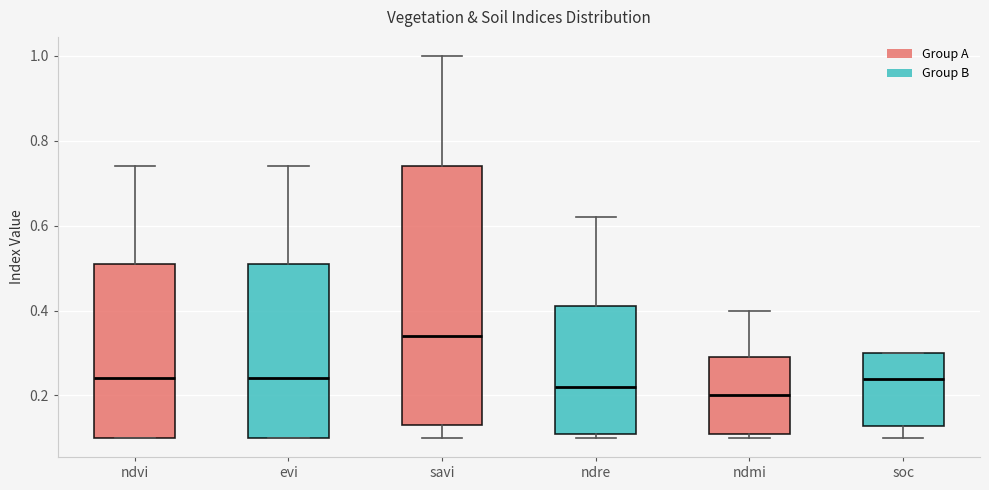

Reading left to right, transcribe this box plot: for each box, give where its median line is, the range the box spans, and where its two whiskers end, as read against the y-axis. The values are not printed on the chart, so give them approximately, as read against the axis.

ndvi: median 0.24, box 0.10 to 0.52, whiskers 0.10 to 0.74
evi: median 0.24, box 0.10 to 0.52, whiskers 0.10 to 0.74
savi: median 0.34, box 0.14 to 0.74, whiskers 0.10 to 1.00
ndre: median 0.22, box 0.12 to 0.42, whiskers 0.10 to 0.62
ndmi: median 0.20, box 0.12 to 0.30, whiskers 0.10 to 0.40
soc: median 0.24, box 0.12 to 0.30, whiskers 0.10 to 0.30